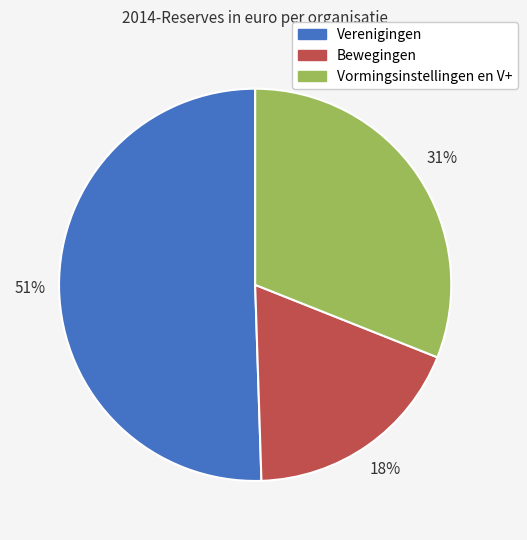

Count the number of slices in the pie.

3